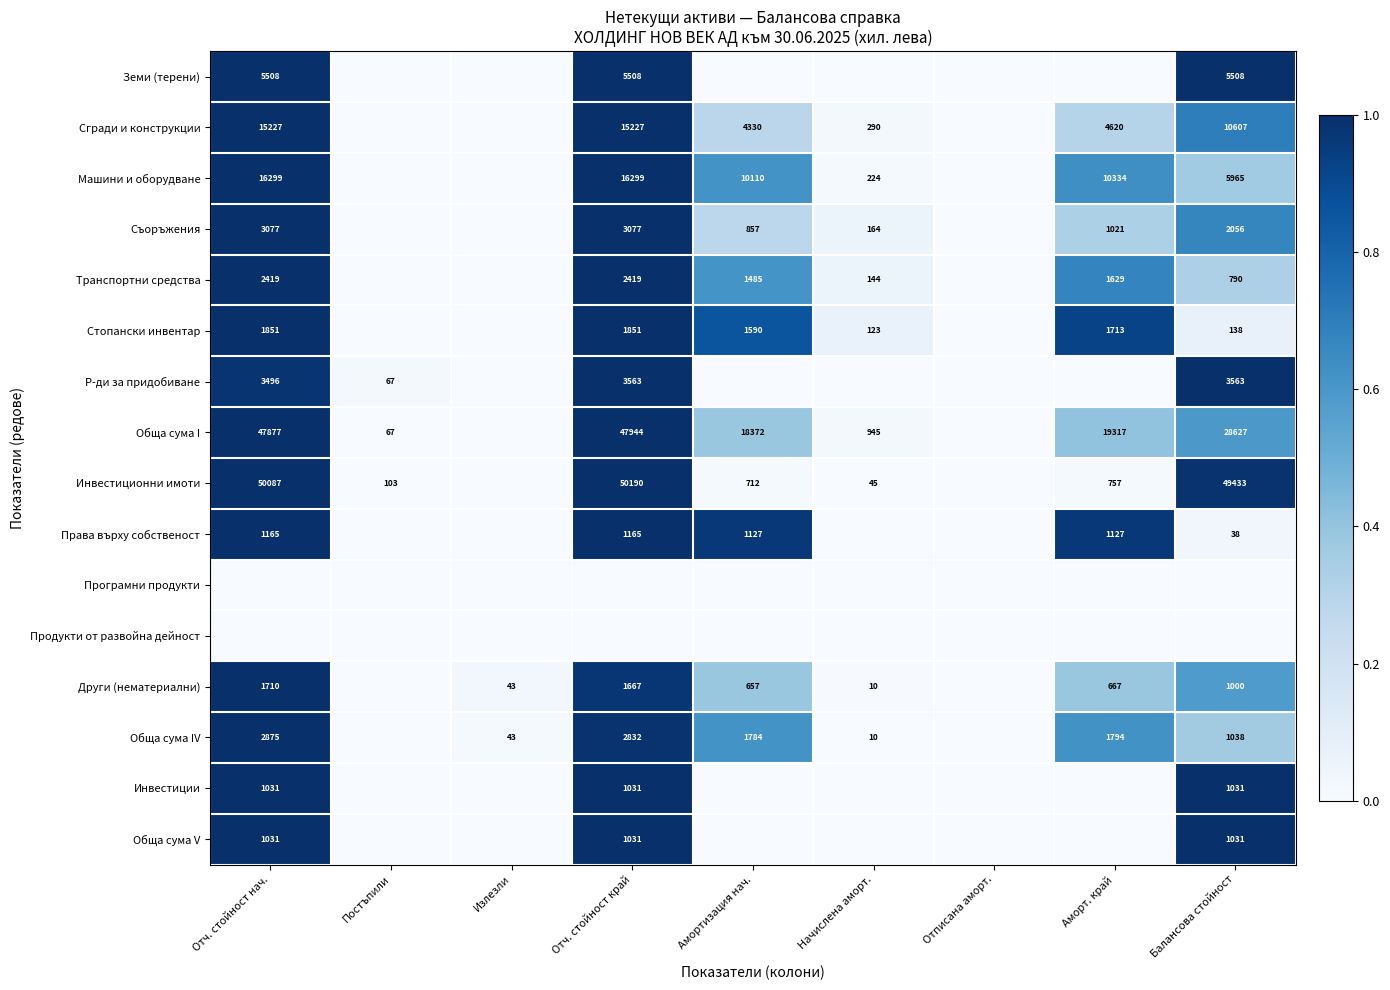

Is the value of Други (нематериални) at Излезли greater than the value of Стопански инвентар at Балансова стойност?

No